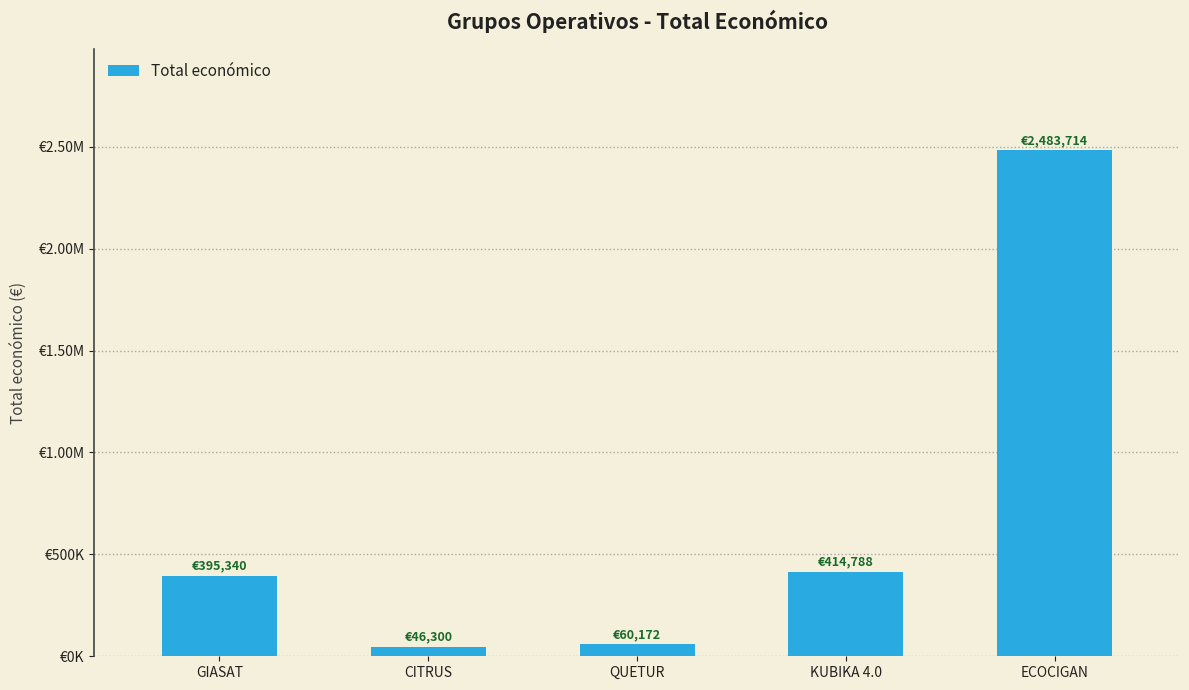

Are the bars horizontal?

No